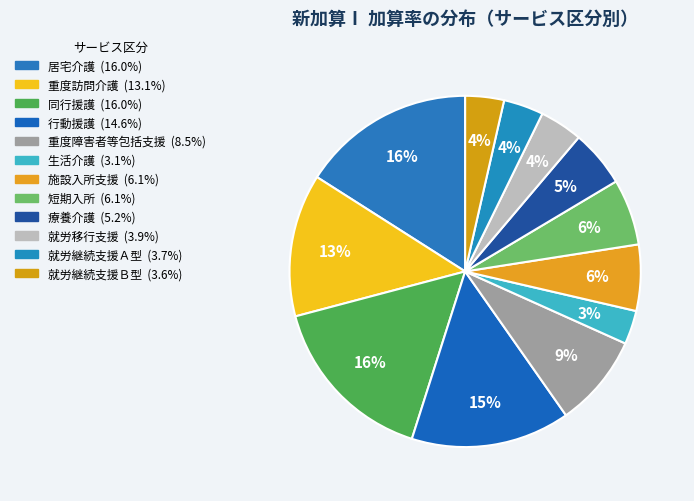

Count the number of slices in the pie.

12